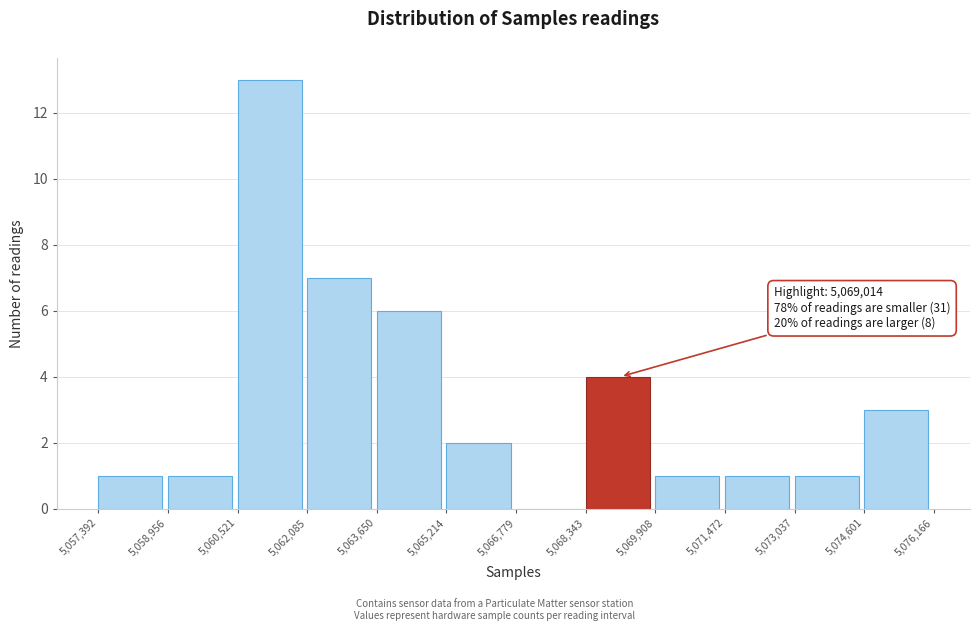

Over which range of the x-axis is the bar tallest?

5,060,521 to 5,062,085